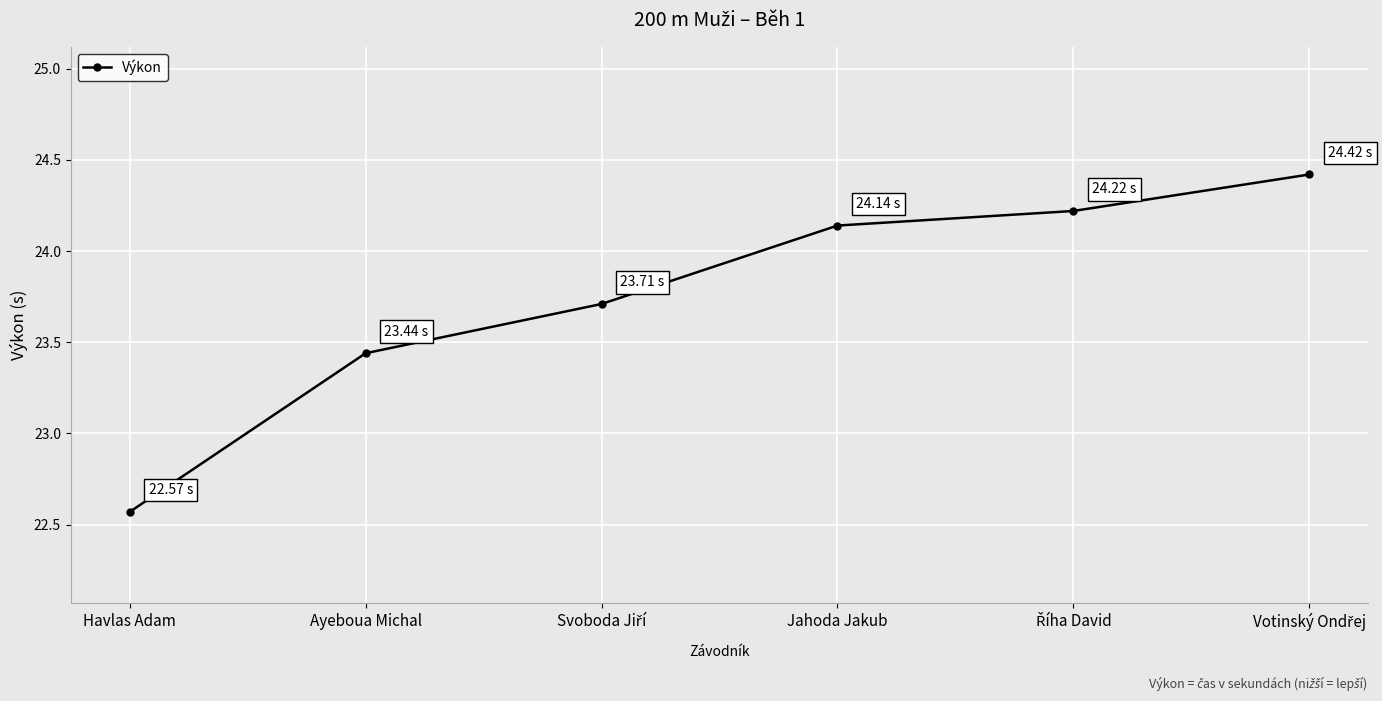

Approximately how many times larger is the value at Havlas Adam compared to Ayeboua Michal?

1.0